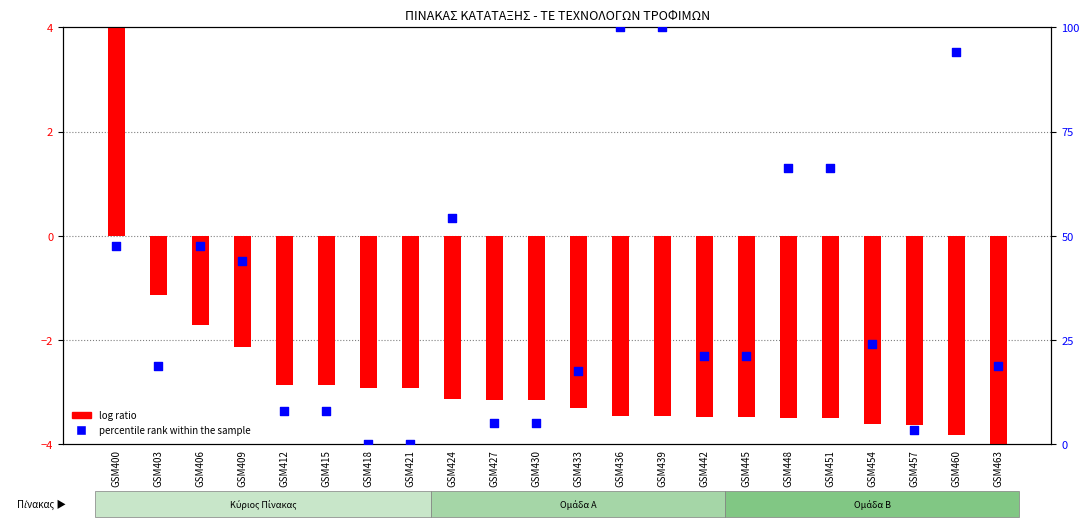

Which series reaches the minimum Y coordinate?

log ratio